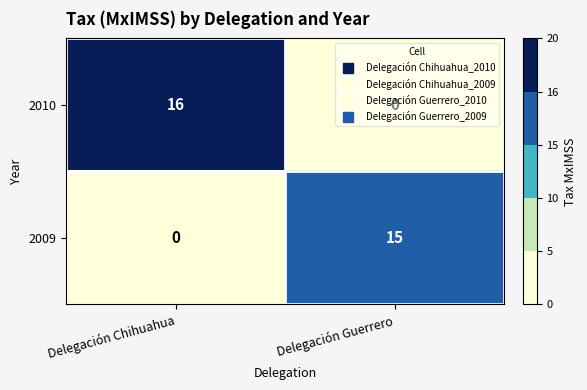

At which category is the sum across all series the highest?

Delegación Chihuahua